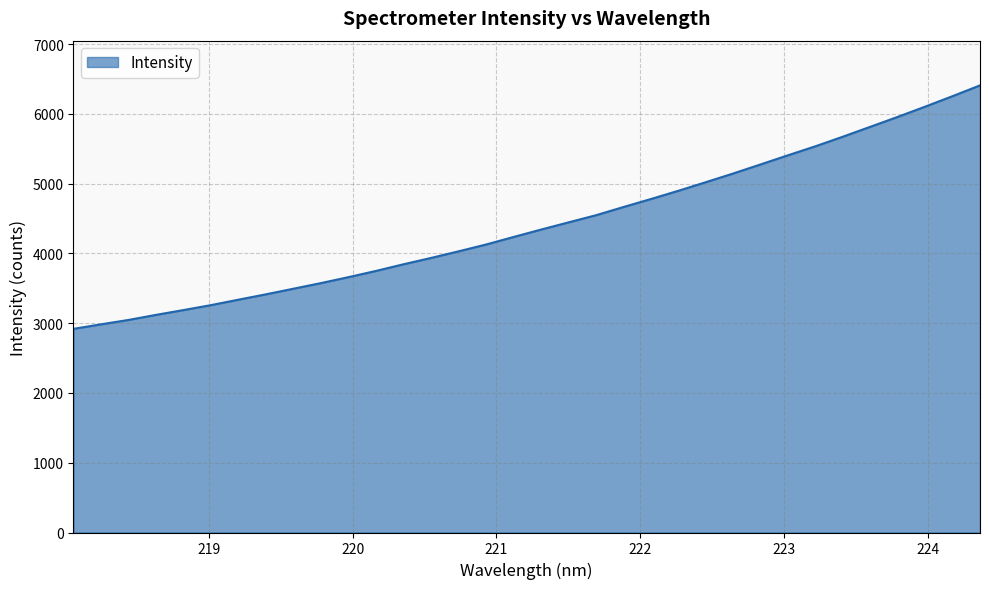

What is the smallest value displayed?

2919.3